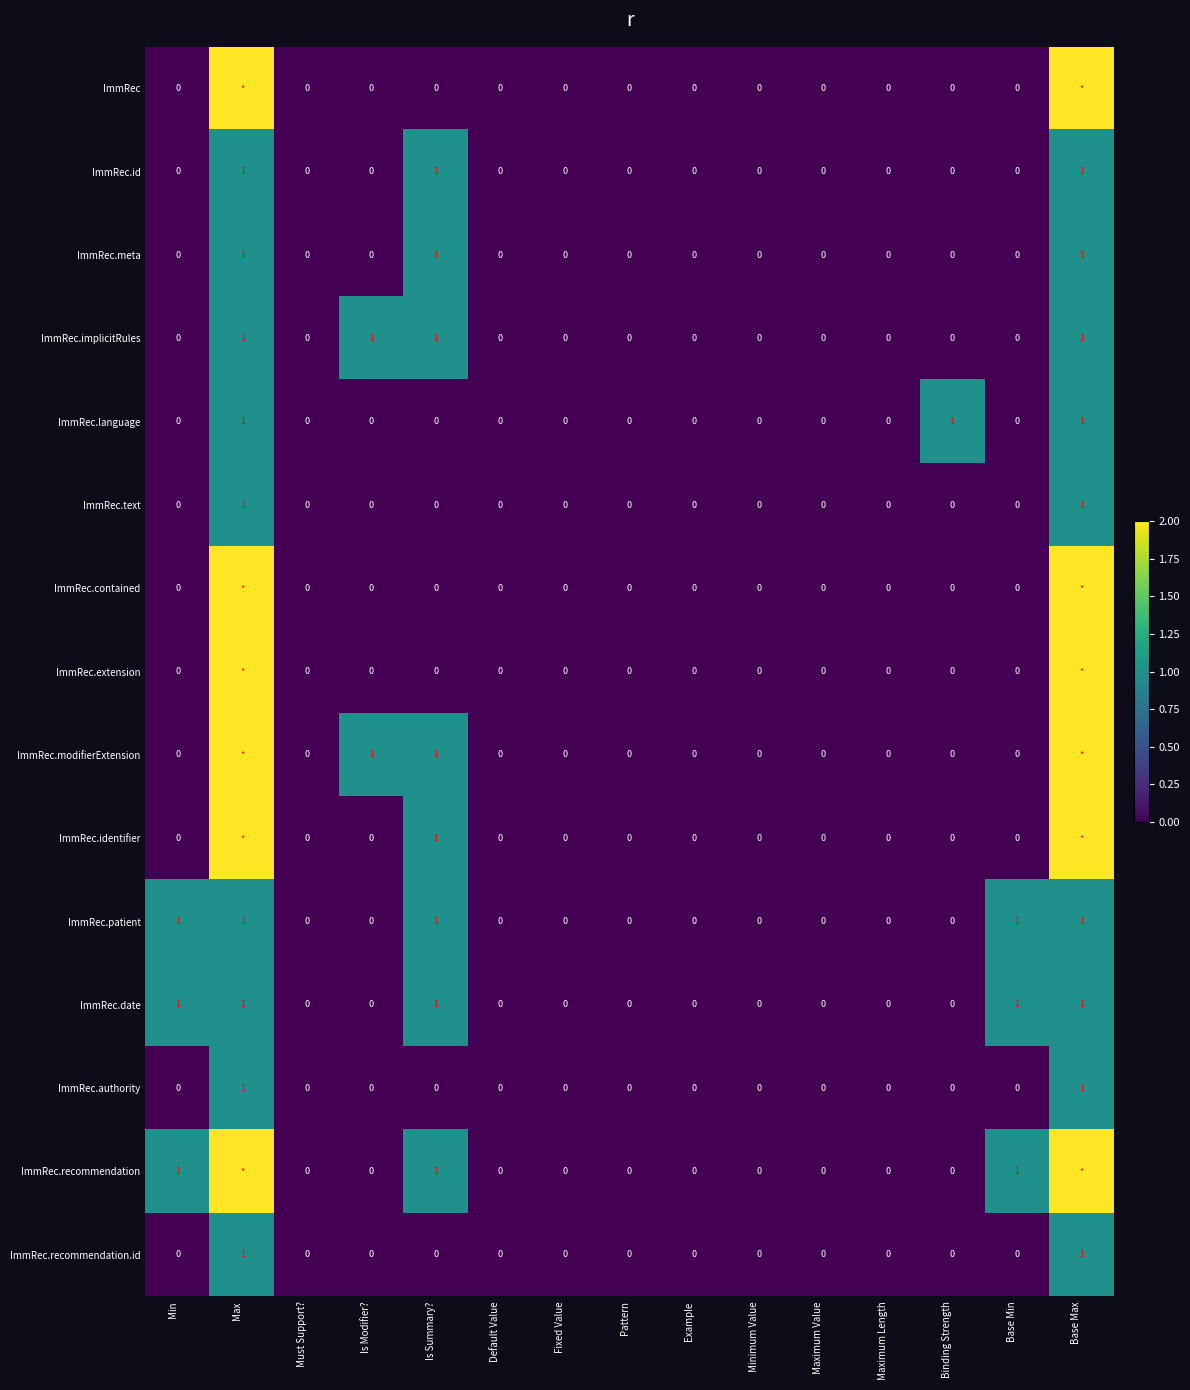

The ImmRec.date series shows 1 at Is Summary?. True or false?

True